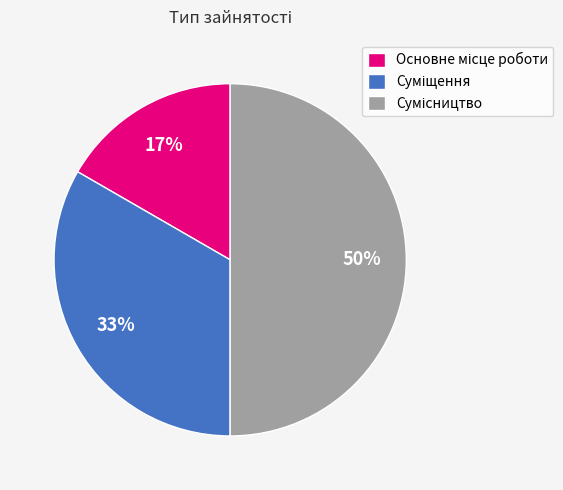

To the nearest percent, what is the difference between the largest and smallest slice percentages?

33%